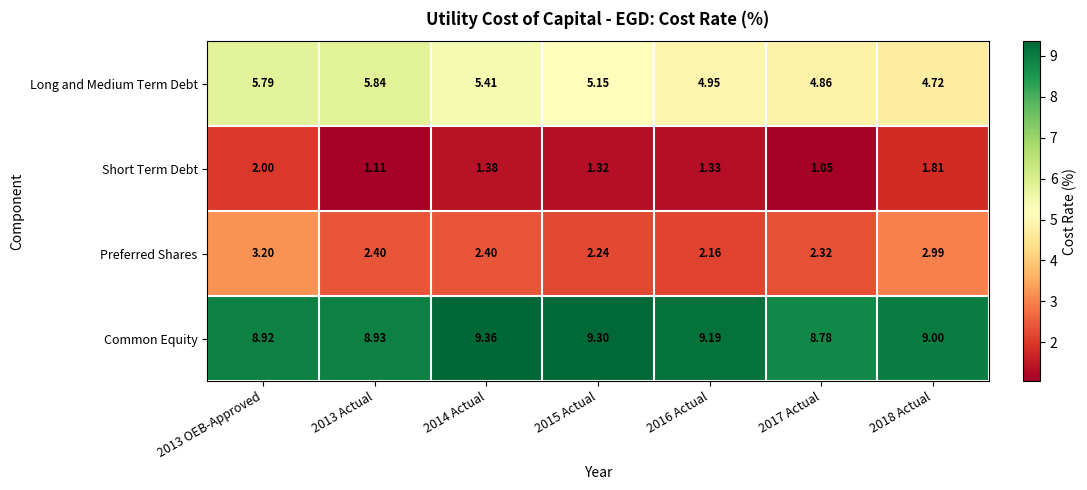

Count the number of data series in this chart.

4